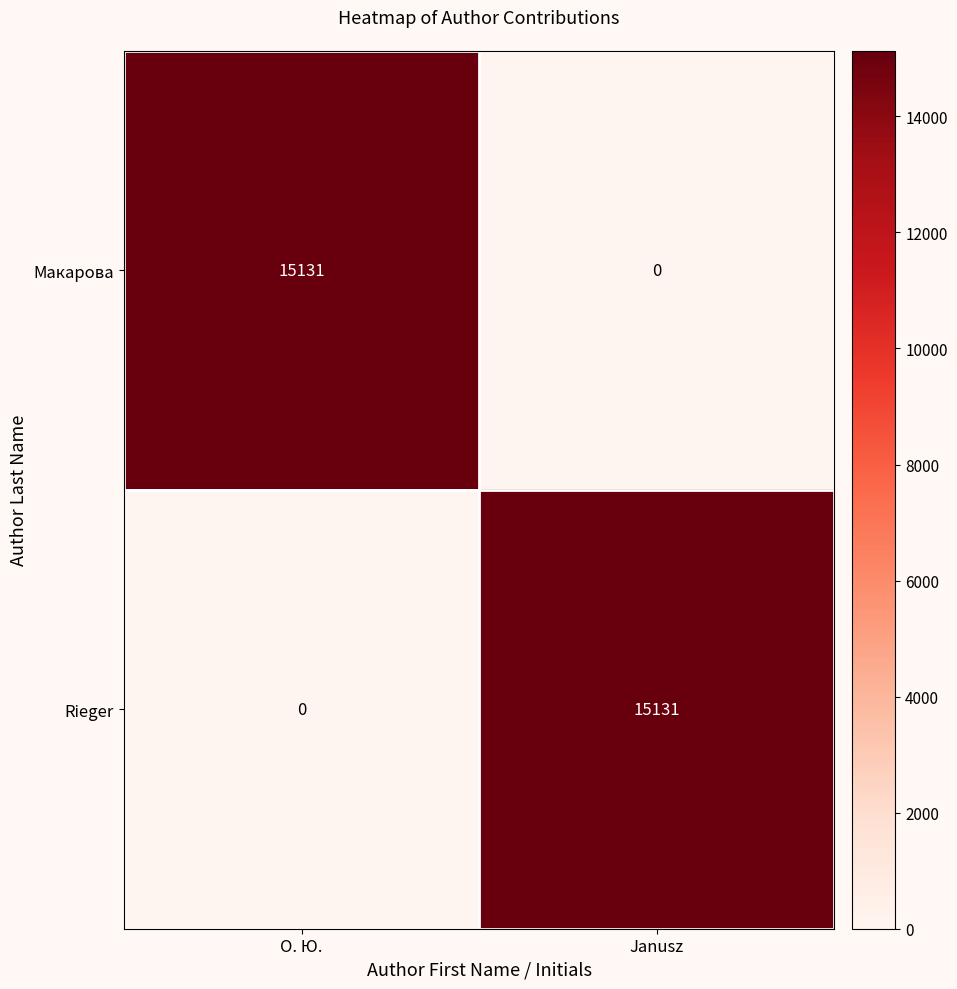

What is the average value of the Макарова series?

7566